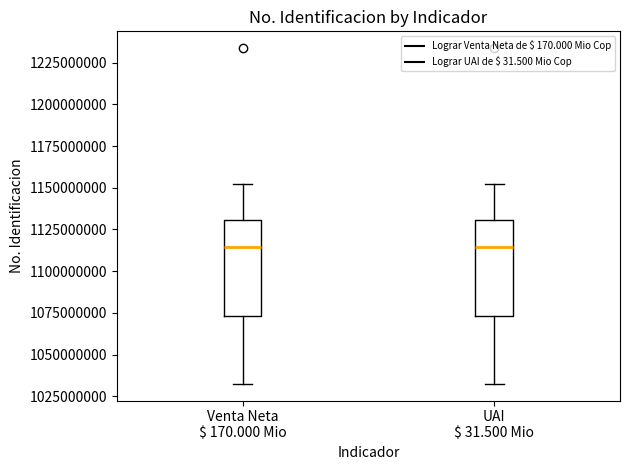

Reading left to right, transcribe this box plot: for each box, give where its median line is, the range the box spans, and where its two whiskers end, as read against the y-axis. The values are not printed on the chart, so give them approximately, as read against the axis.

Venta Neta $ 170.000 Mio: median 1115000000, box 1075000000 to 1130000000, whiskers 1030000000 to 1150000000
UAI $ 31.500 Mio: median 1115000000, box 1075000000 to 1130000000, whiskers 1030000000 to 1150000000